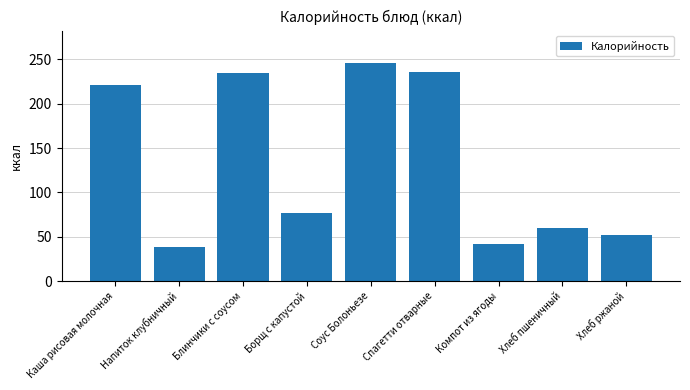

What is the smallest value displayed?

38.0